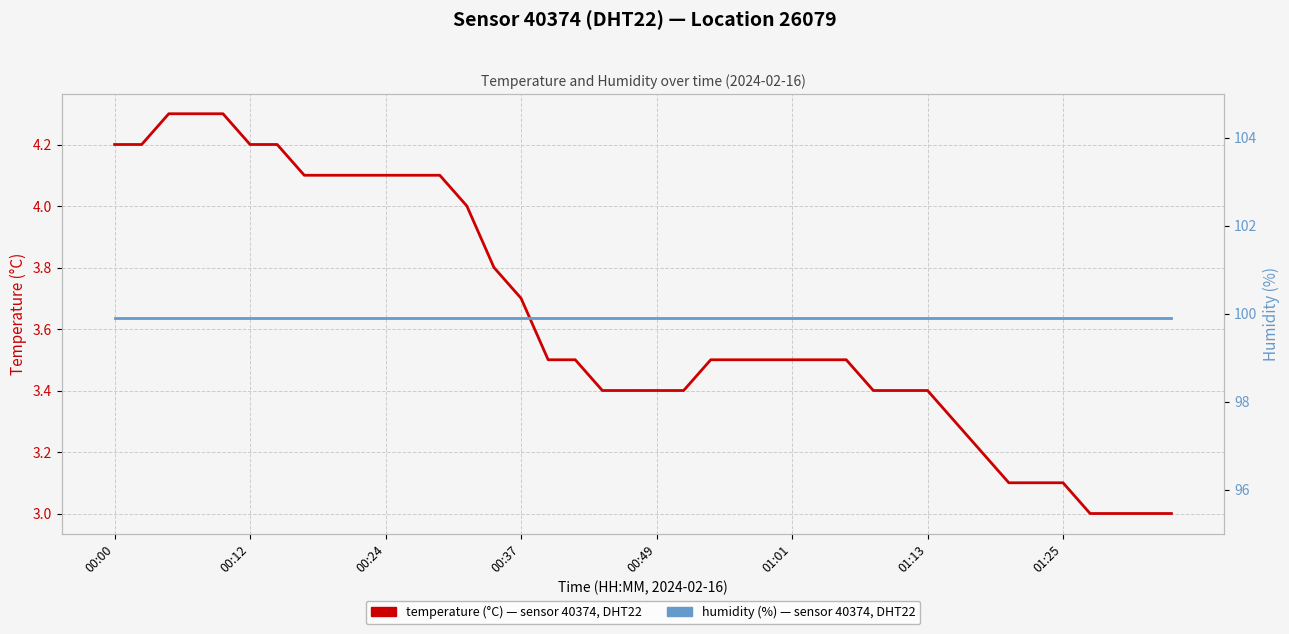

True or false: temperature (°C) and humidity (%) cross at least once.

False